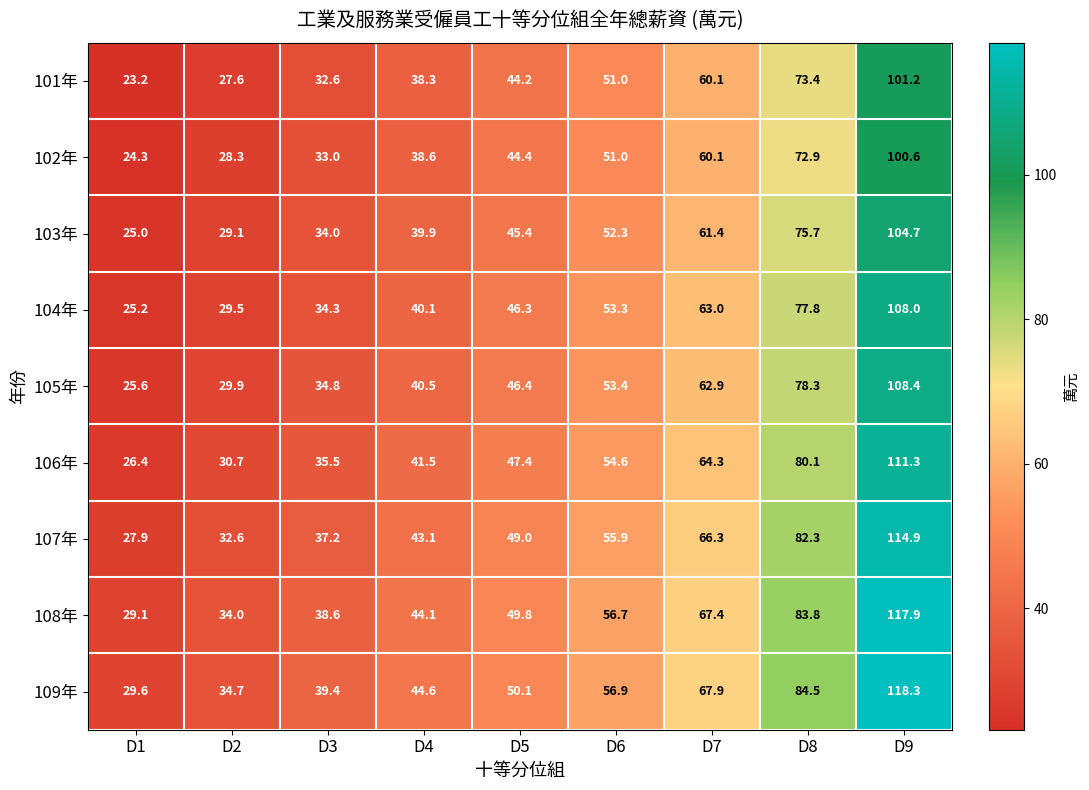

Between D2 and D7, which series saw the biggest shift?

107年